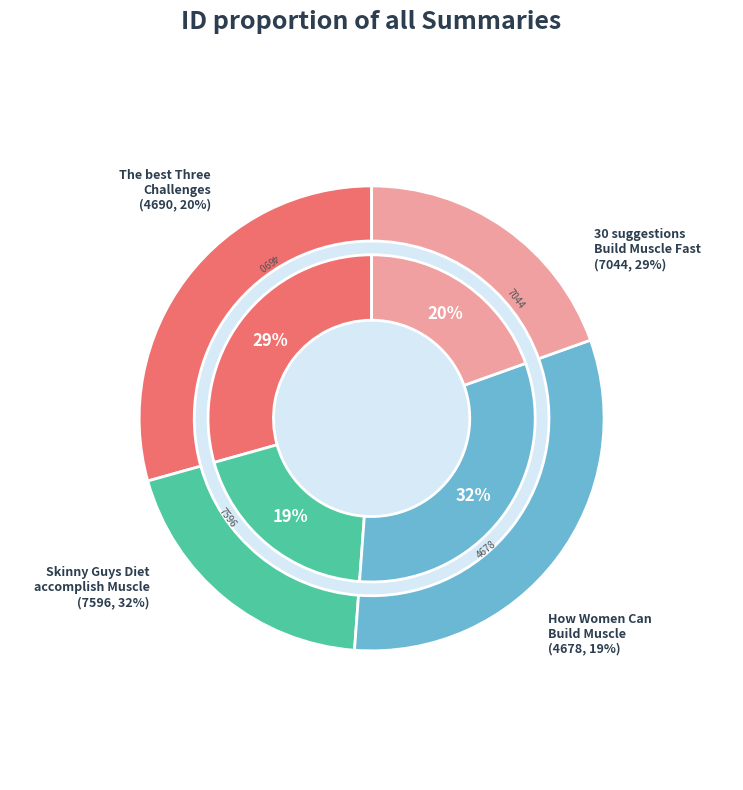

Which has a higher value, The best Three Challenges Of Weight Training or Skinny Guys Diet accomplish Muscle?

Skinny Guys Diet accomplish Muscle